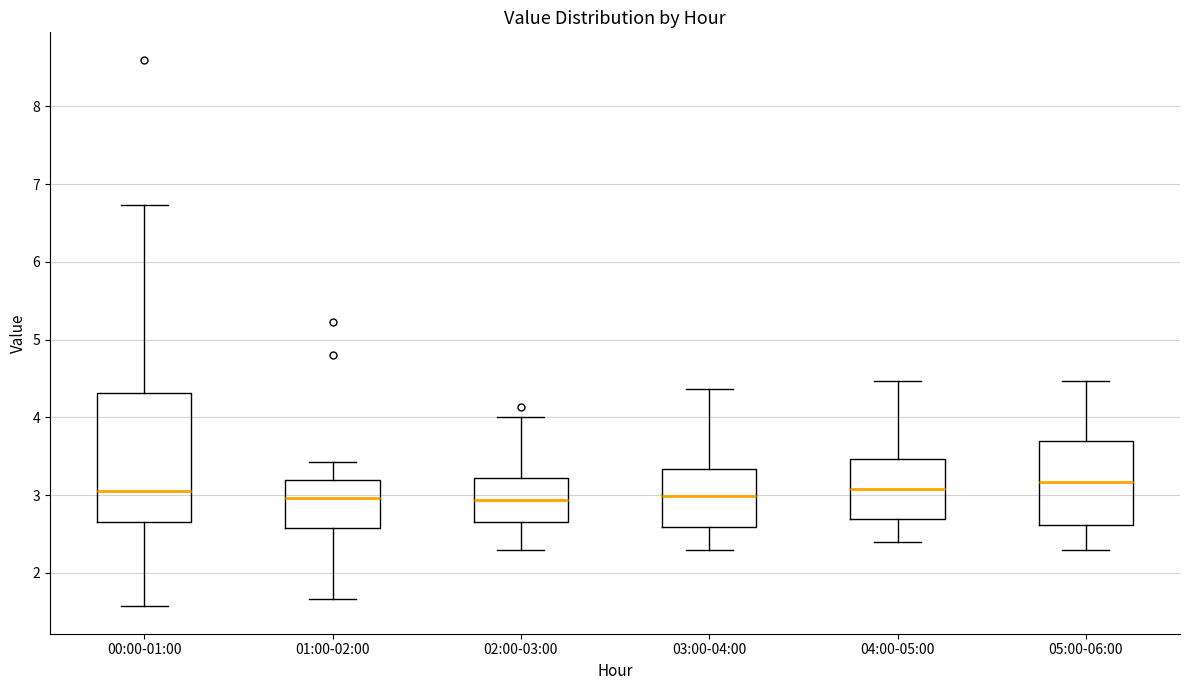

Comparing the boxes themselves (not the whiskers), which one is the tallest?

00:00-01:00